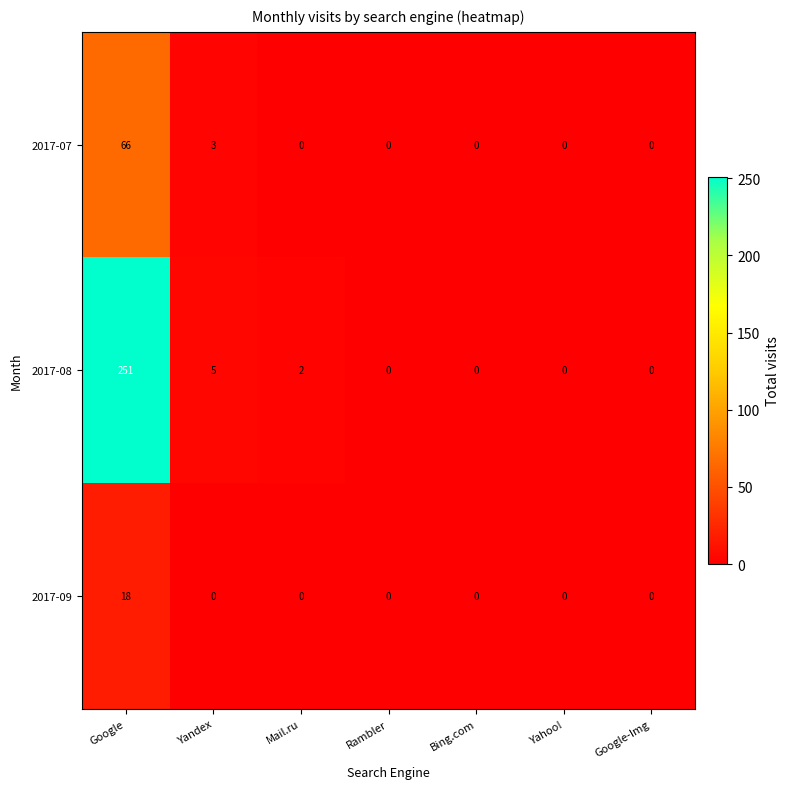

Which category has the highest value across all series?

Google